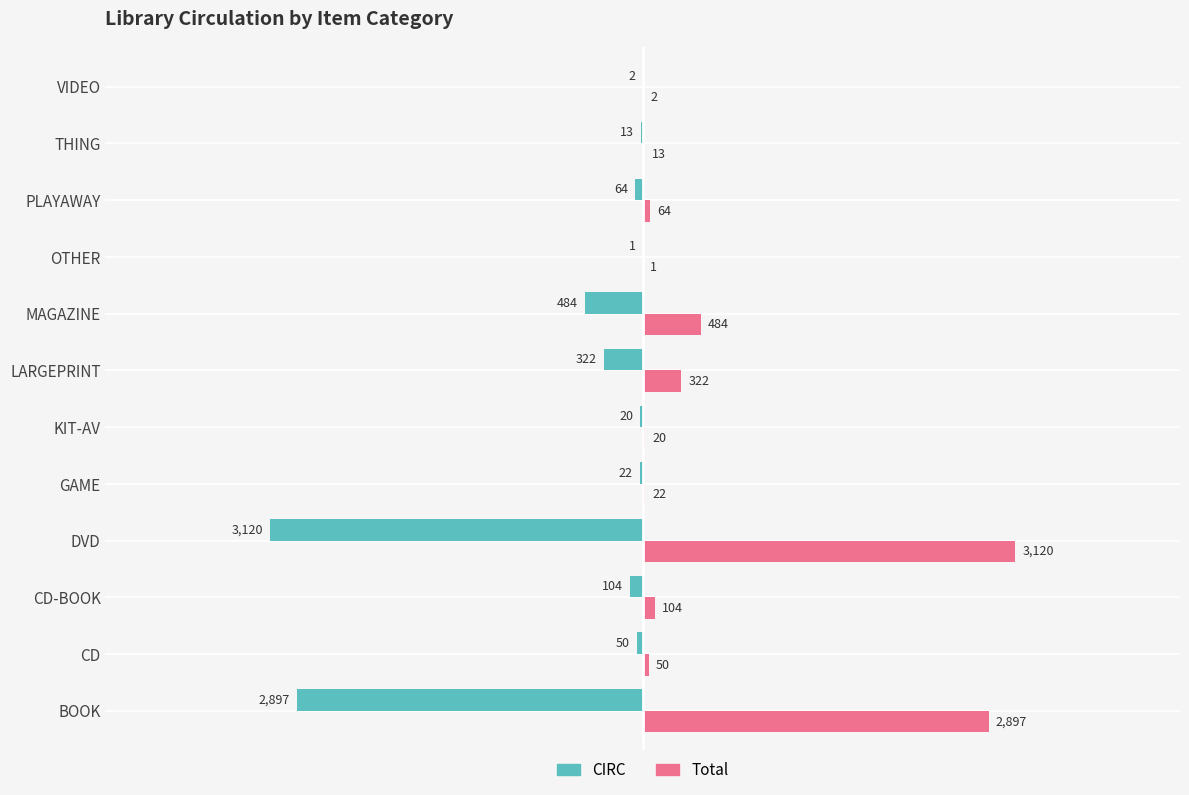

Which series has the largest total across all categories?

Total